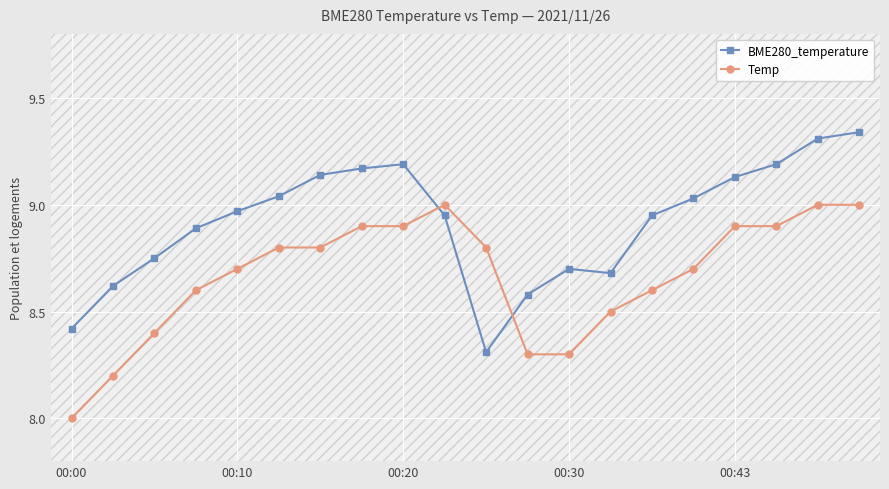

List the series in order of their overall mean, lowest first.

Temp, BME280_temperature